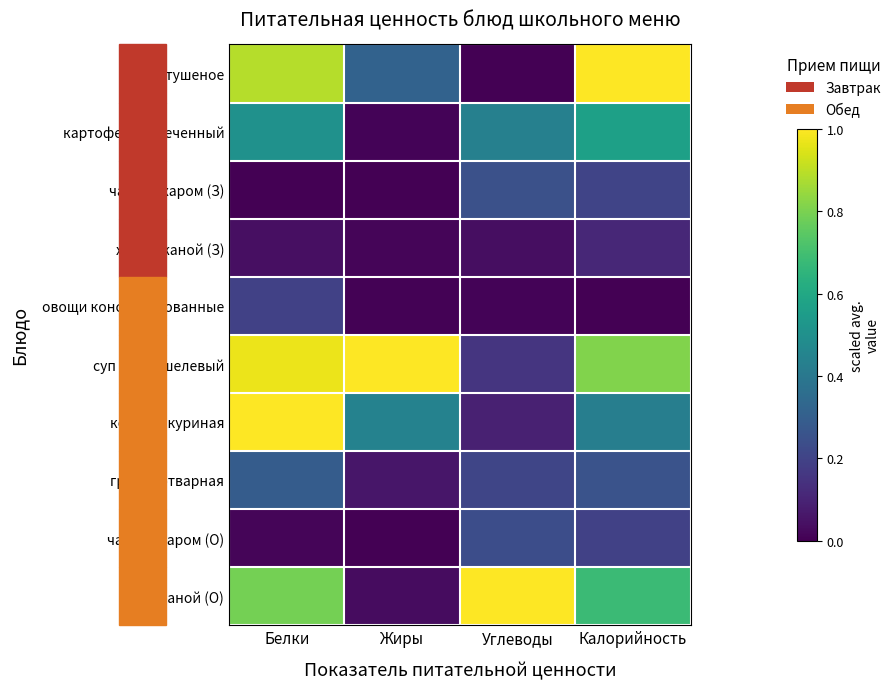

What is the difference between the highest and lowest values at Белки?

1.0